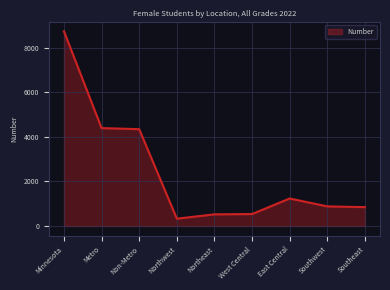

Which label corresponds to the largest value in the chart?

Minnesota